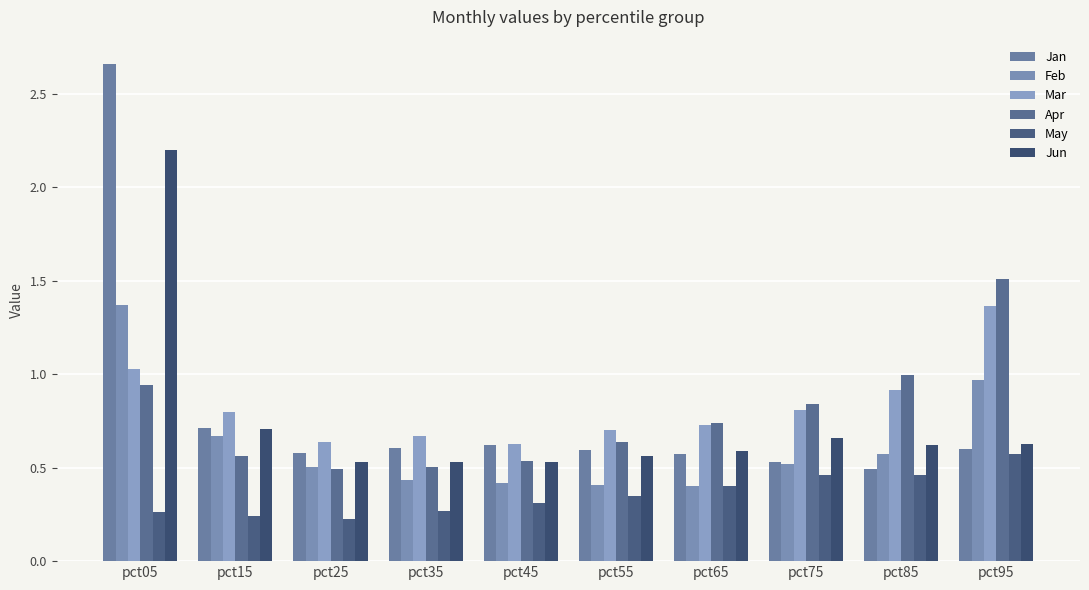

Reading left to right, transcribe all the data shown in this chart.

Jan: pct05=2.7	pct15=0.7	pct25=0.6	pct35=0.6	pct45=0.6	pct55=0.6	pct65=0.6	pct75=0.5	pct85=0.5	pct95=0.6
Feb: pct05=1.4	pct15=0.7	pct25=0.5	pct35=0.4	pct45=0.4	pct55=0.4	pct65=0.4	pct75=0.5	pct85=0.6	pct95=1.0
Mar: pct05=1.0	pct15=0.8	pct25=0.6	pct35=0.7	pct45=0.6	pct55=0.7	pct65=0.7	pct75=0.8	pct85=0.9	pct95=1.4
Apr: pct05=0.9	pct15=0.6	pct25=0.5	pct35=0.5	pct45=0.5	pct55=0.6	pct65=0.7	pct75=0.8	pct85=1.0	pct95=1.5
May: pct05=0.3	pct15=0.2	pct25=0.2	pct35=0.3	pct45=0.3	pct55=0.3	pct65=0.4	pct75=0.5	pct85=0.5	pct95=0.6
Jun: pct05=2.2	pct15=0.7	pct25=0.5	pct35=0.5	pct45=0.5	pct55=0.6	pct65=0.6	pct75=0.7	pct85=0.6	pct95=0.6